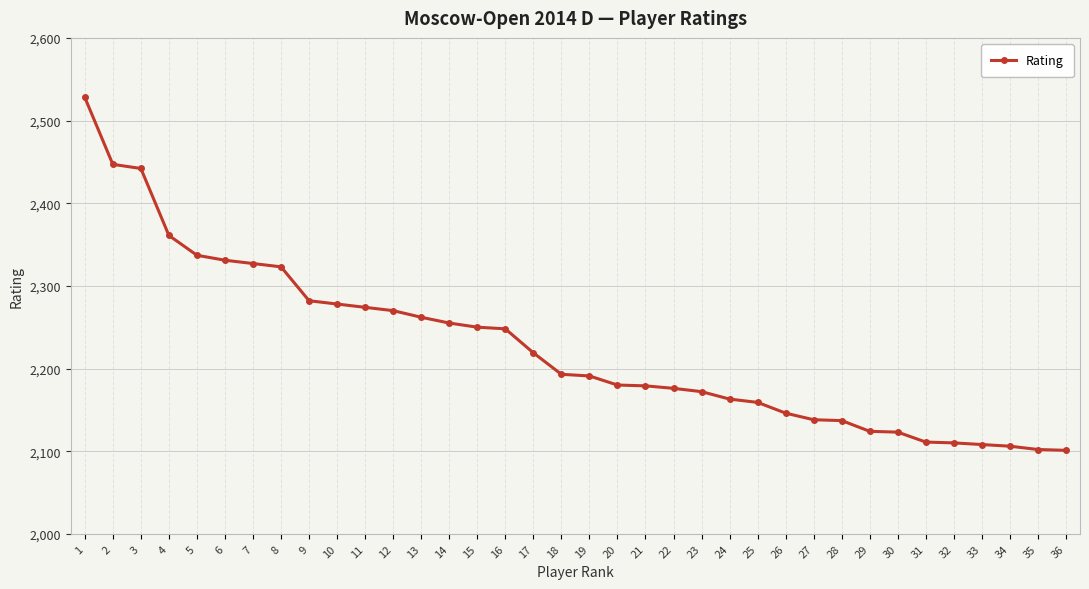

What is the value of the 26th point from the left?

2146